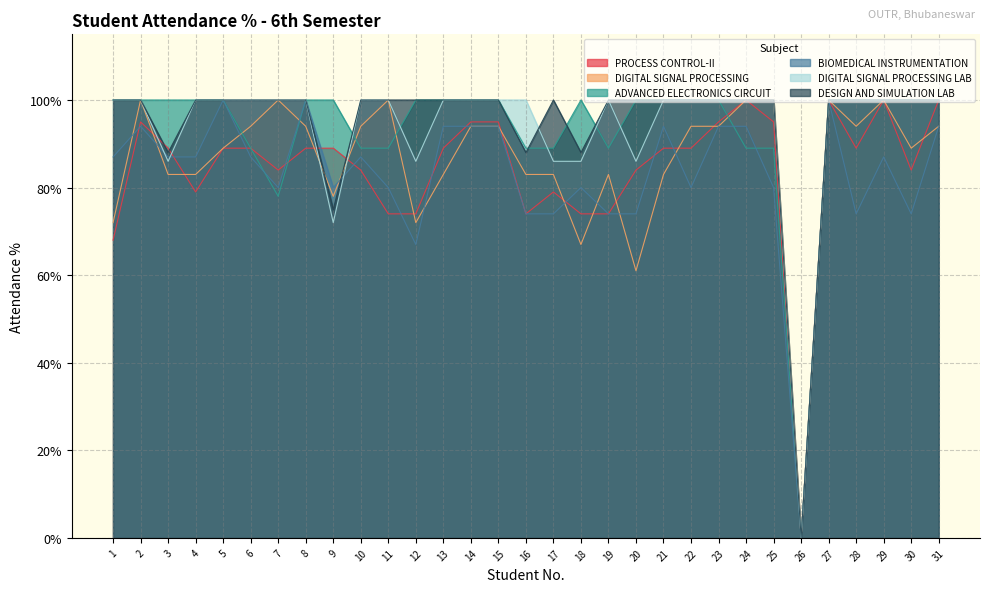

Reading right to left, list all the values displayed in this chart.

PROCESS CONTROL-II: 31=100	30=84	29=100	28=89	27=100	26=0	25=95	24=100	23=95	22=89	21=89	20=84	19=74	18=74	17=79	16=74	15=95	14=95	13=89	12=74	11=74	10=84	9=89	8=89	7=84	6=89	5=89	4=79	3=89	2=95	1=68
DIGITAL SIGNAL PROCESSING: 31=94	30=89	29=100	28=94	27=100	26=0	25=100	24=100	23=94	22=94	21=83	20=61	19=83	18=67	17=83	16=83	15=94	14=94	13=83	12=72	11=100	10=94	9=78	8=94	7=100	6=94	5=89	4=83	3=83	2=100	1=72
ADVANCED ELECTRONICS CIRCUIT: 31=100	30=100	29=100	28=100	27=100	26=0	25=89	24=89	23=100	22=100	21=100	20=100	19=89	18=100	17=89	16=89	15=100	14=100	13=100	12=100	11=89	10=89	9=100	8=100	7=78	6=89	5=100	4=100	3=100	2=100	1=100
BIOMEDICAL INSTRUMENTATION: 31=94	30=74	29=87	28=74	27=100	26=0	25=80	24=94	23=94	22=80	21=94	20=74	19=74	18=80	17=74	16=74	15=94	14=94	13=94	12=67	11=80	10=87	9=80	8=100	7=80	6=87	5=100	4=87	3=87	2=94	1=87
DIGITAL SIGNAL PROCESSING LAB: 31=100	30=100	29=100	28=100	27=100	26=0	25=100	24=100	23=100	22=100	21=100	20=86	19=100	18=86	17=86	16=100	15=100	14=100	13=100	12=86	11=100	10=100	9=72	8=100	7=100	6=100	5=100	4=100	3=86	2=100	1=100
DESIGN AND SIMULATION LAB: 31=100	30=100	29=100	28=100	27=100	26=0	25=100	24=100	23=100	22=100	21=100	20=100	19=100	18=88	17=100	16=88	15=100	14=100	13=100	12=100	11=100	10=100	9=75	8=100	7=100	6=100	5=100	4=100	3=88	2=100	1=100